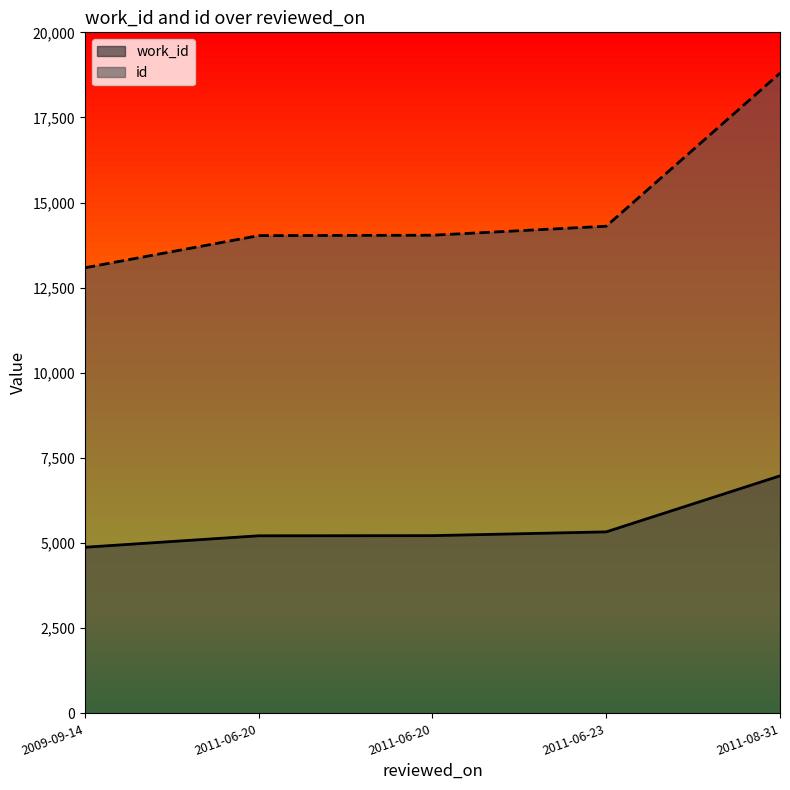

Which label corresponds to the largest value in the chart?

2011-08-31